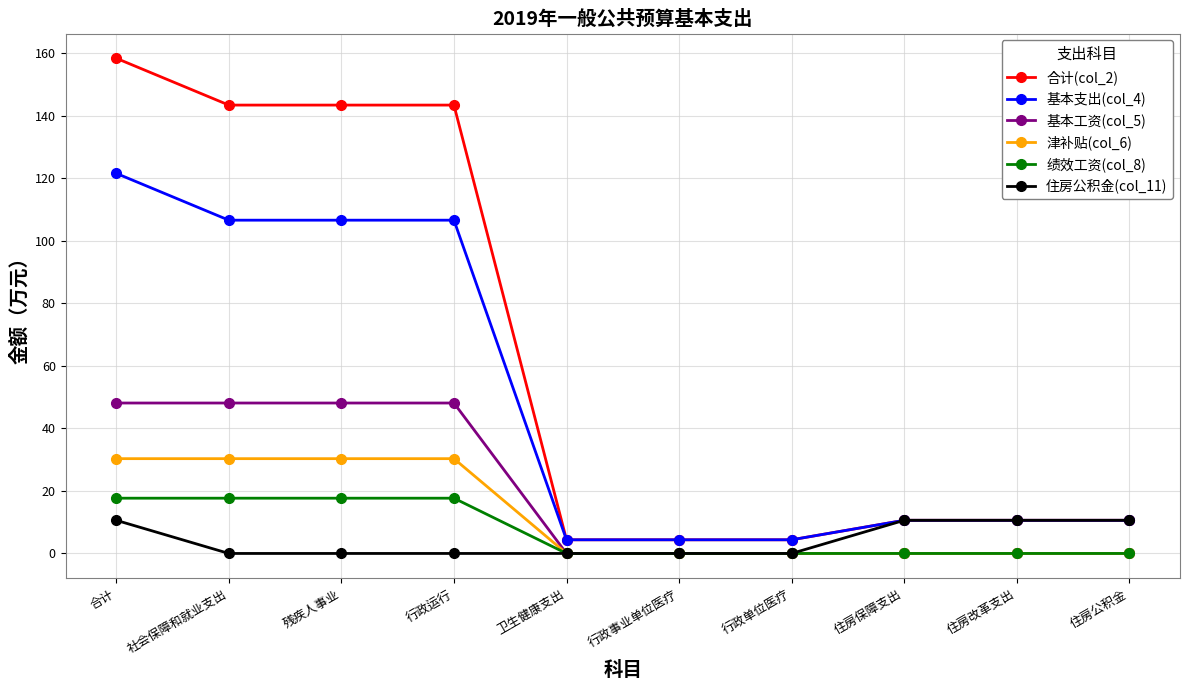

True or false: 绩效工资(col_8) has a value of 0.0 at 住房保障支出.

True